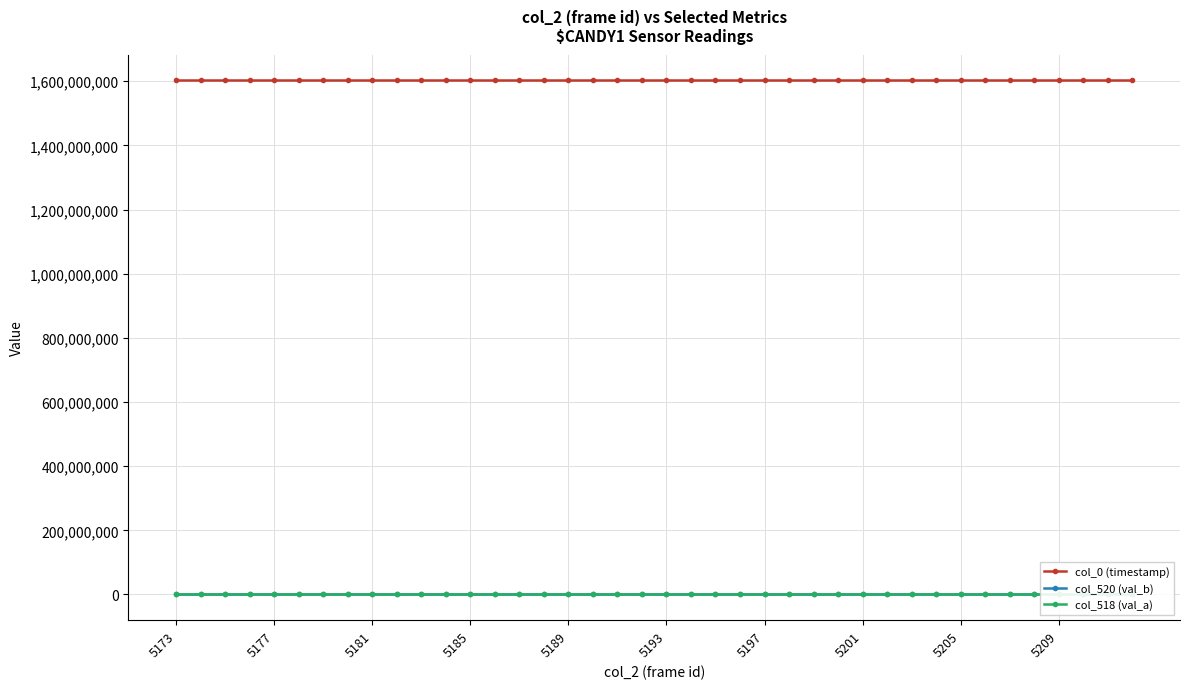

How many lines are shown in the chart?

3